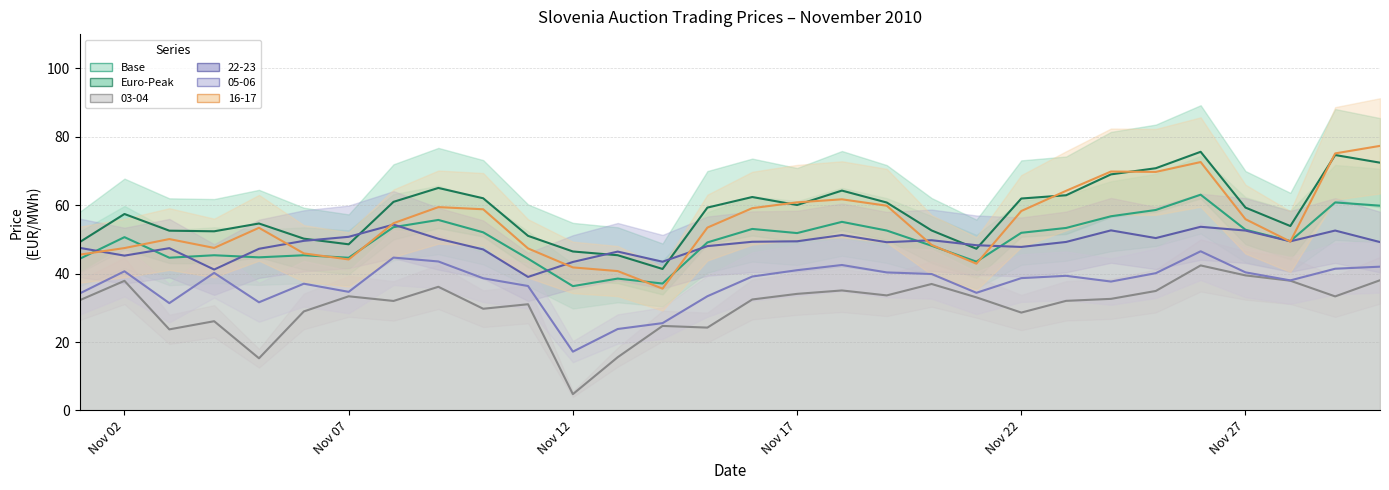

How many categories are shown in the chart?

30